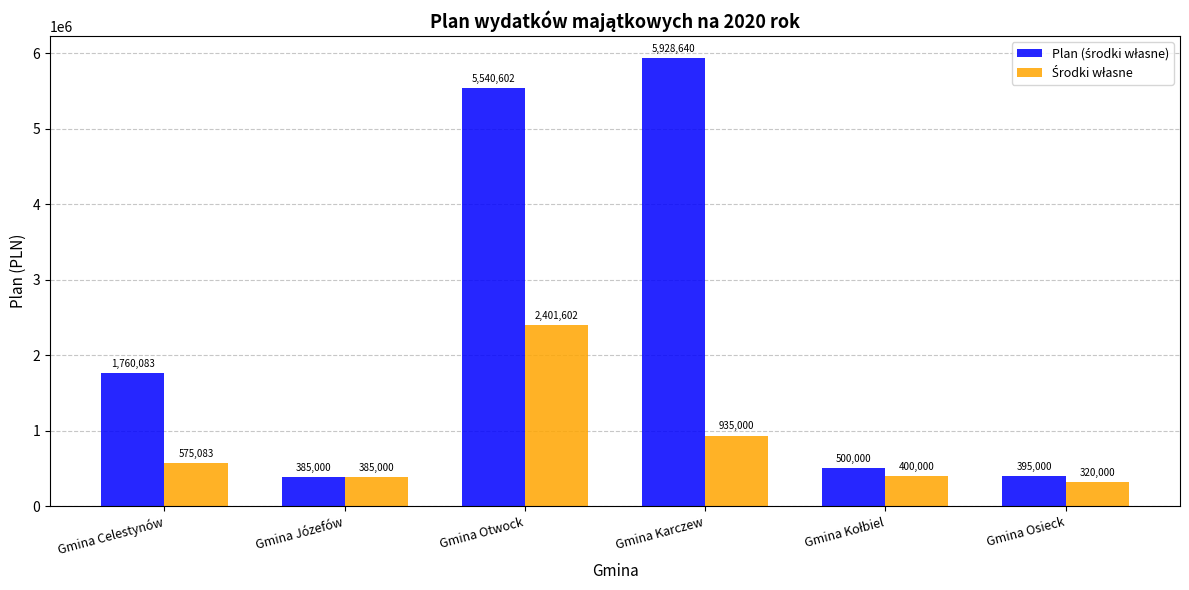

Which category has the highest value across all series?

Gmina Karczew